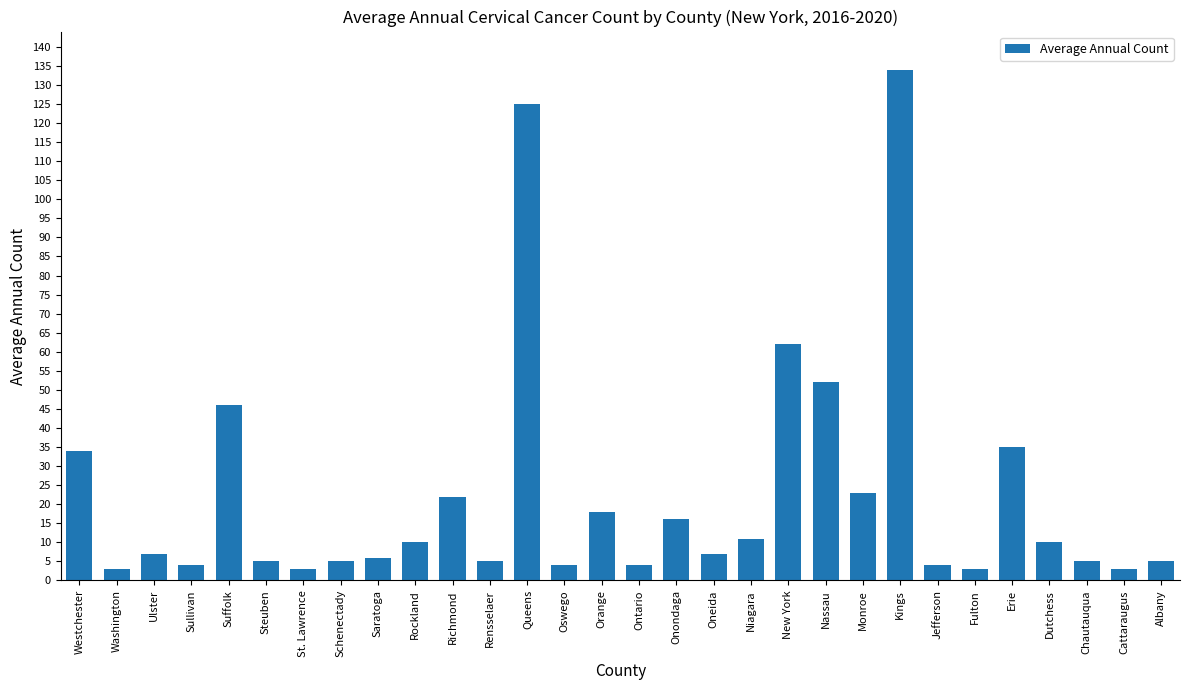

Read the value at Rockland, to the nearest 10.

10